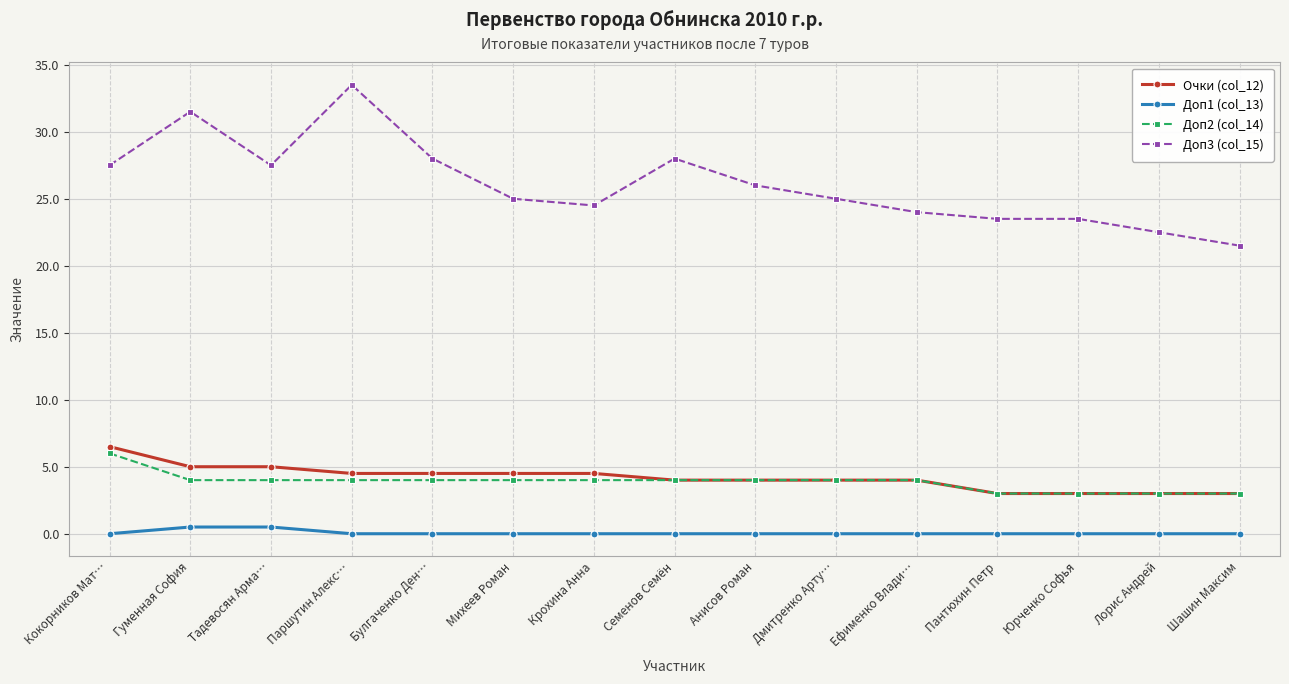

What is the sum of all Доп1 (col_13) values?

1.0